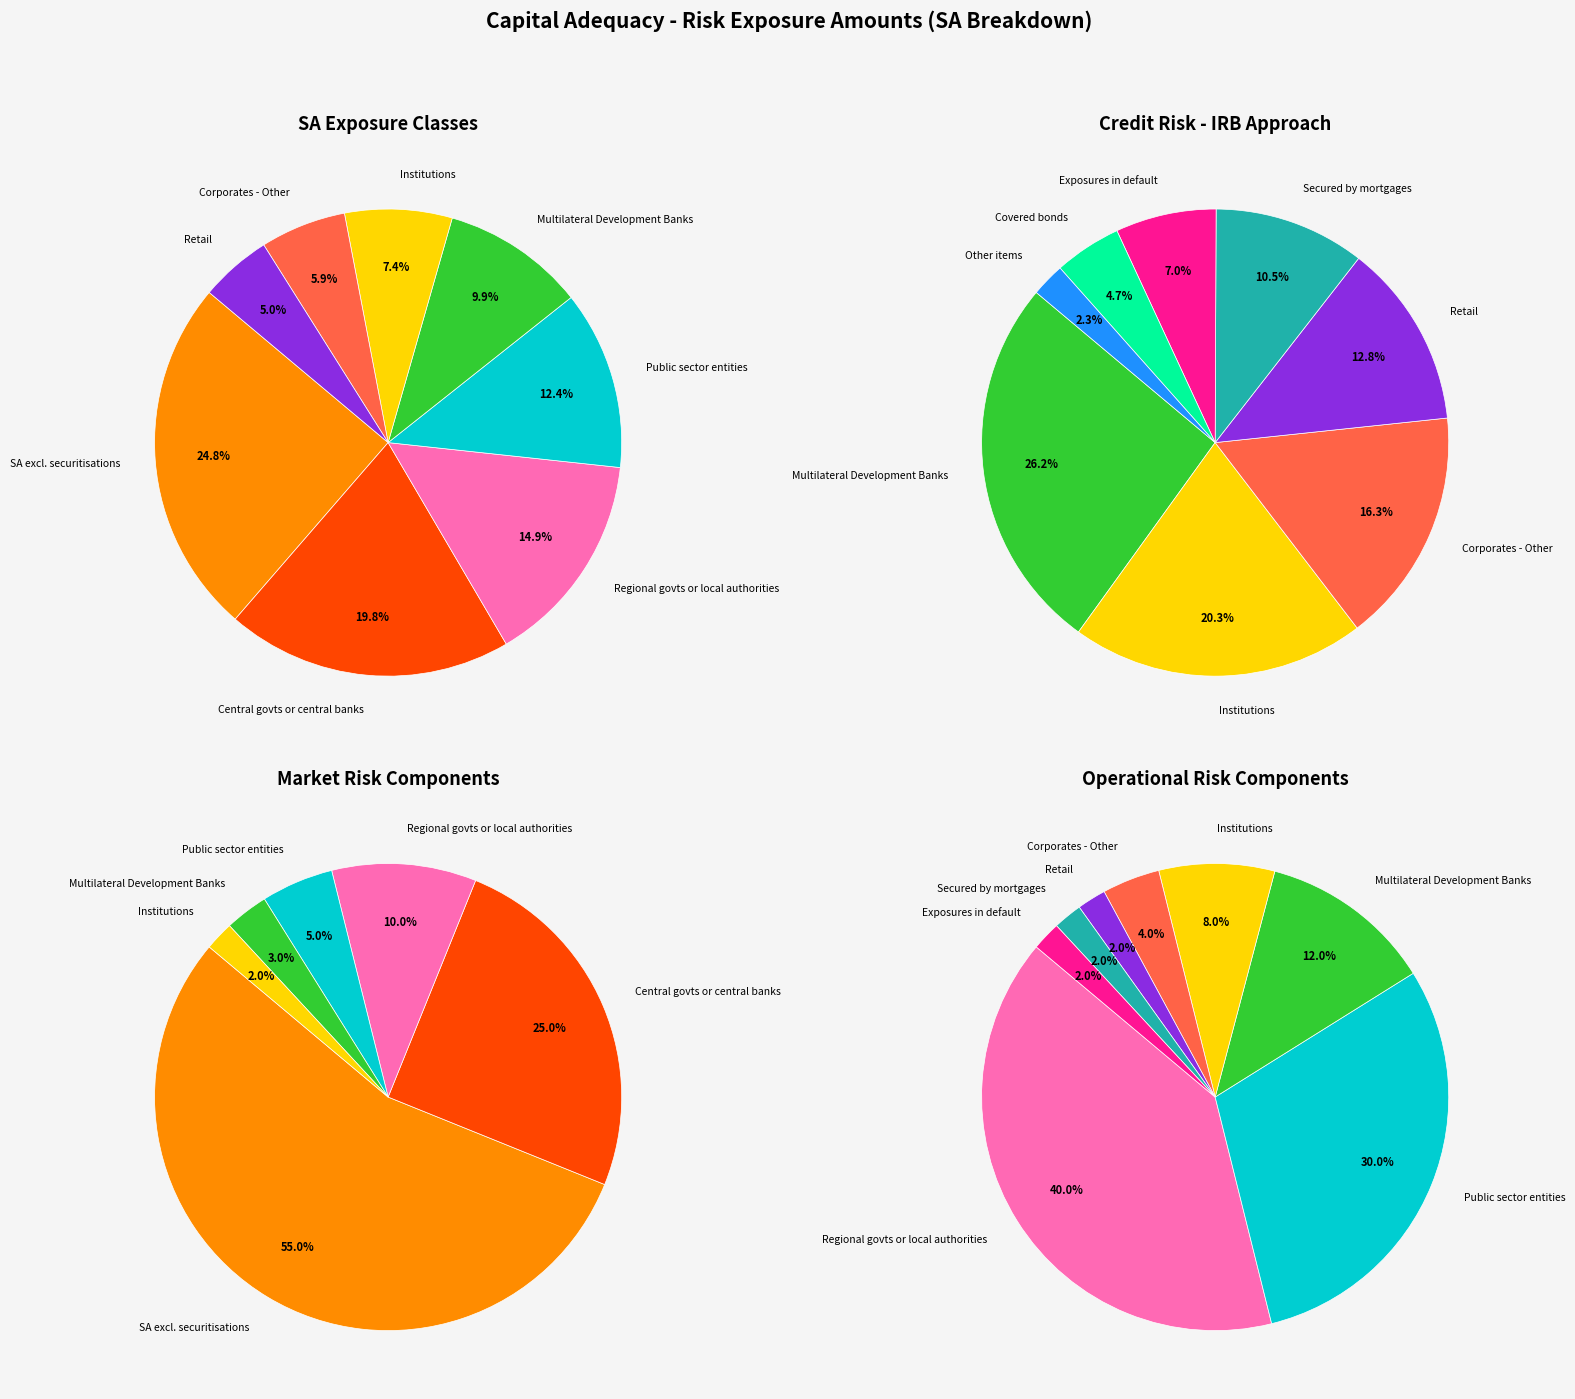

Is it true that International Organisations is 13% of the pie?

False